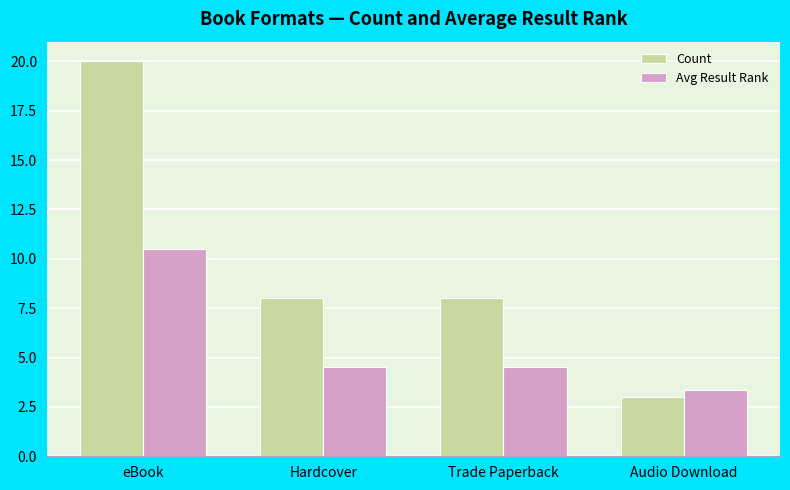

What value does the Count series have at eBook?

20.0